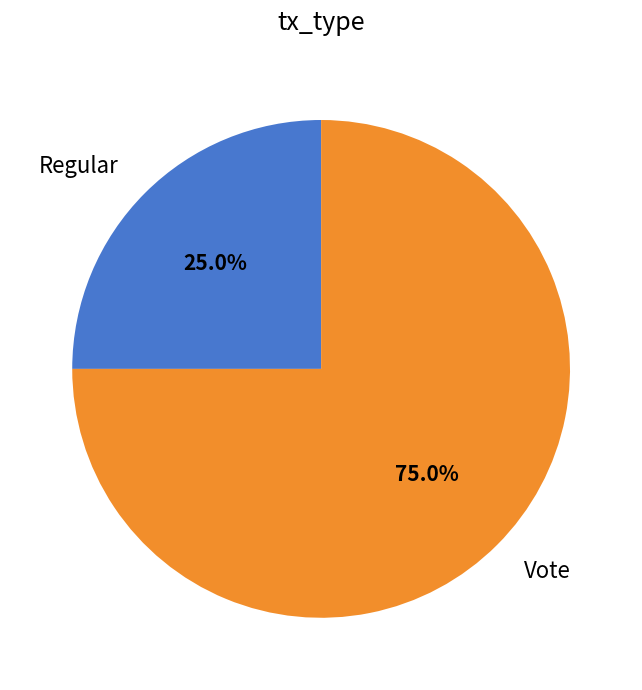

How many slices are in this pie chart?

2